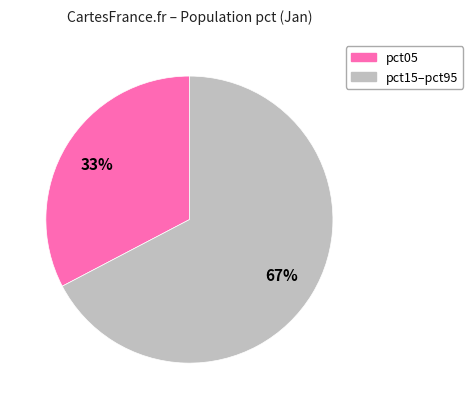

To the nearest percent, what is the average slice percentage?

50%